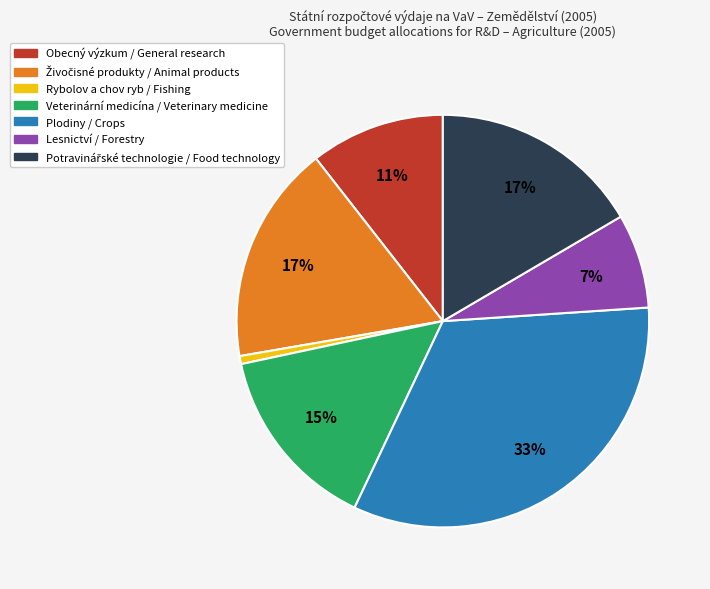

Is there any slice that represents more than half of the pie?

No